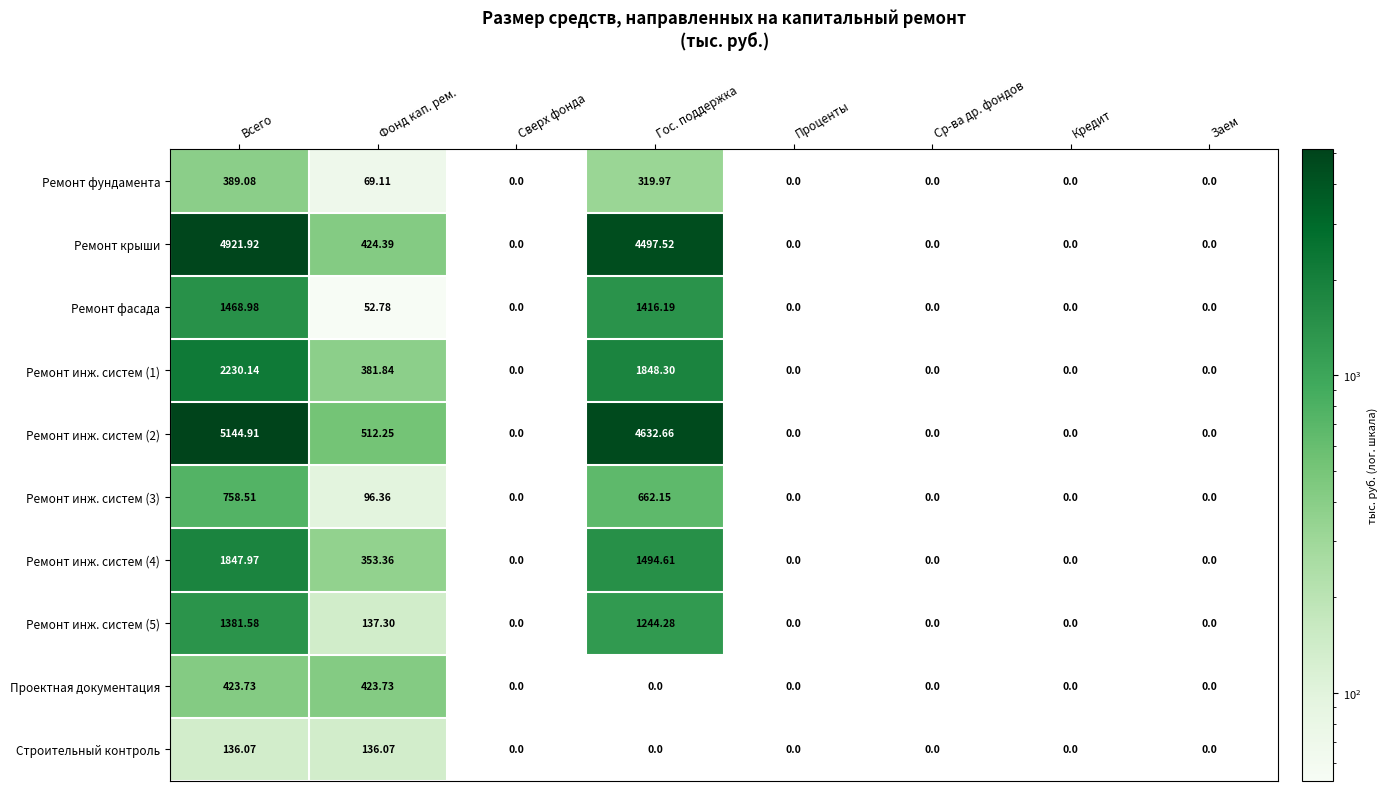

Which series changed the most between Всего and Гос. поддержка?

Ремонт инж. систем (2)